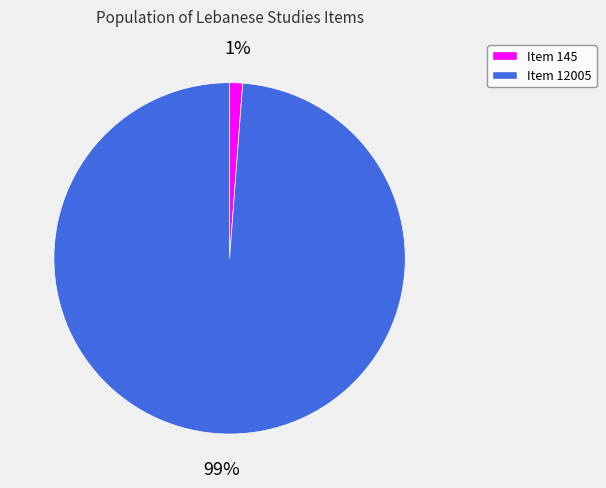

To the nearest percent, what is the difference between the largest and smallest slice percentages?

98%